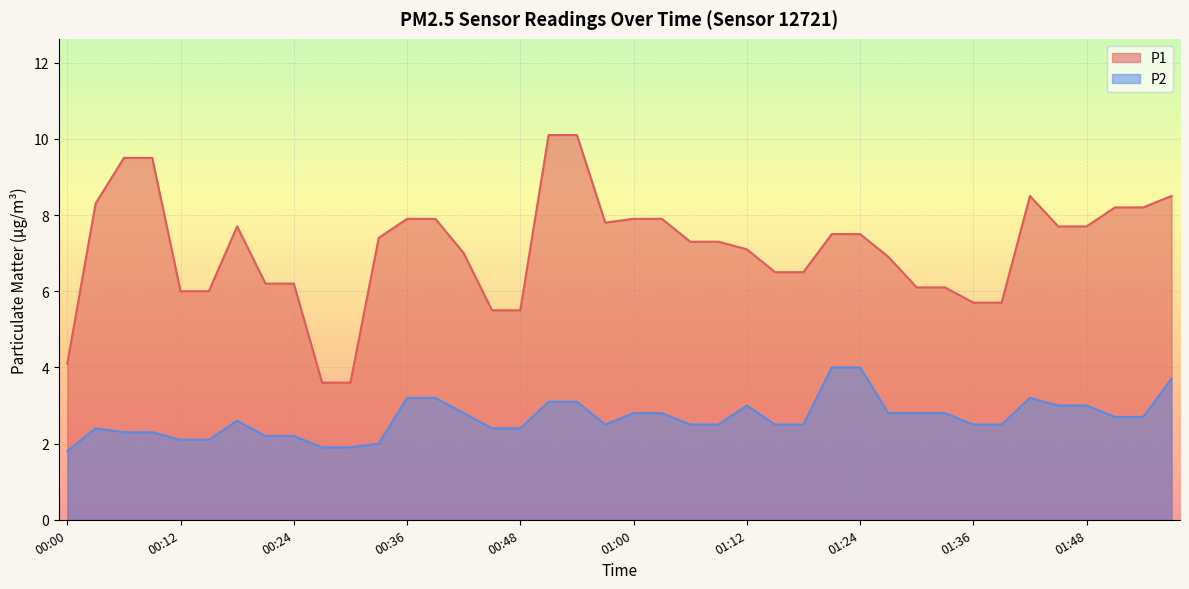

What are all the series names shown in the legend?

P1, P2